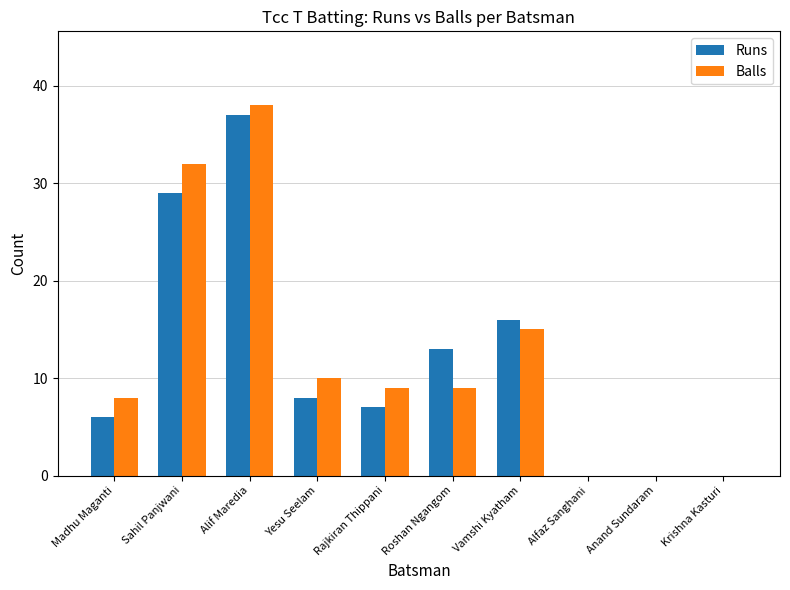

Reading left to right, extract all data points from this chart.

Runs: Madhu Maganti=6	Sahil Panjwani=29	Alif Maredia=37	Yesu Seelam=8	Rajkiran Thippani=7	Roshan Ngangom=13	Vamshi Kyatham=16	Alfaz Sanghani=0	Anand Sundaram=0	Krishna Kasturi=0
Balls: Madhu Maganti=8	Sahil Panjwani=32	Alif Maredia=38	Yesu Seelam=10	Rajkiran Thippani=9	Roshan Ngangom=9	Vamshi Kyatham=15	Alfaz Sanghani=0	Anand Sundaram=0	Krishna Kasturi=0